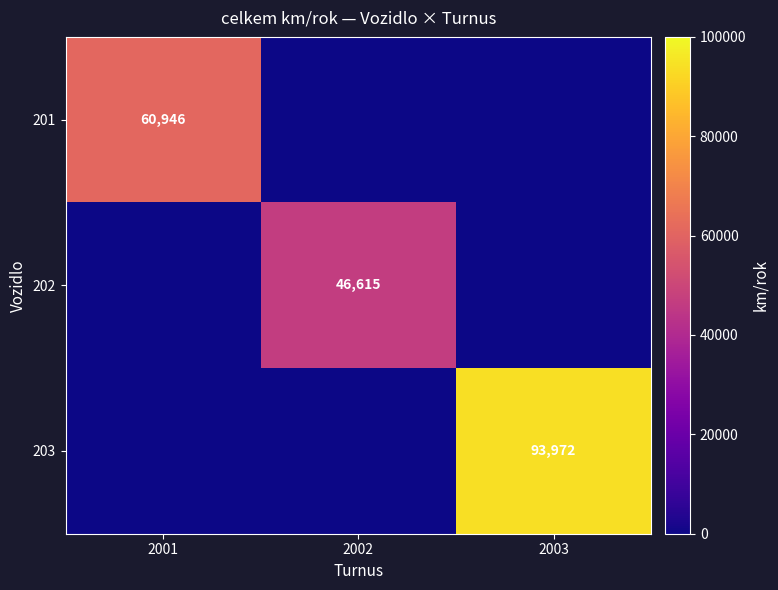

The 202 series shows 46615 at 2002. True or false?

True